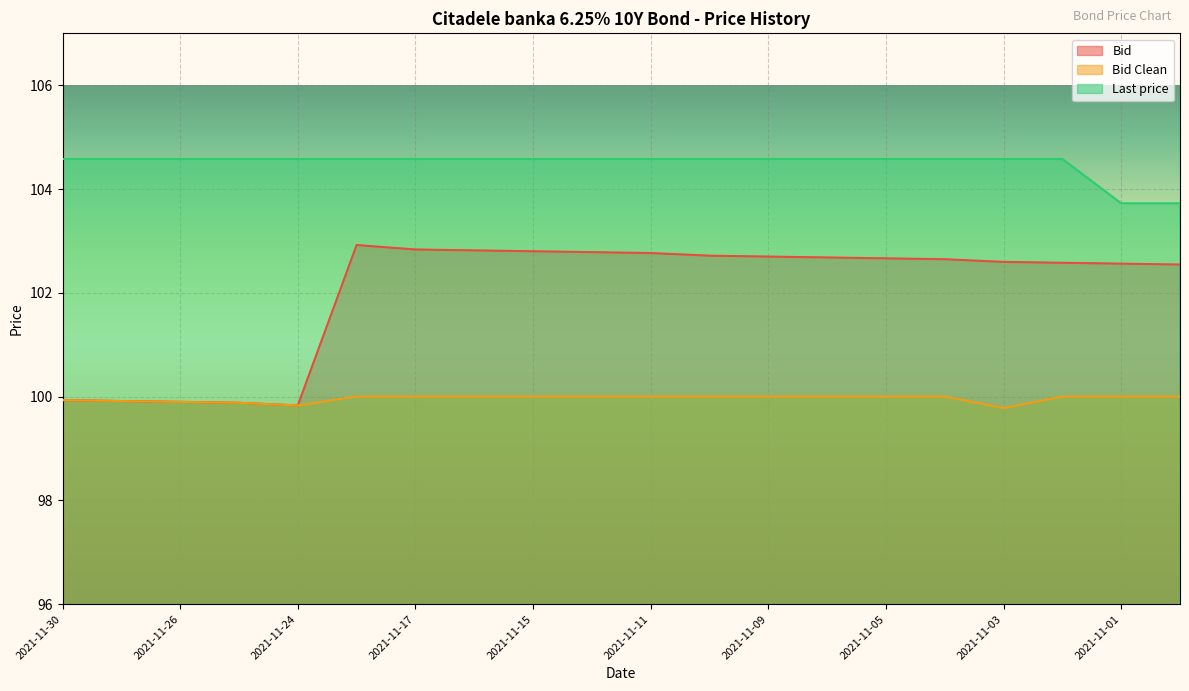

What is the minimum value shown in the chart?

99.8